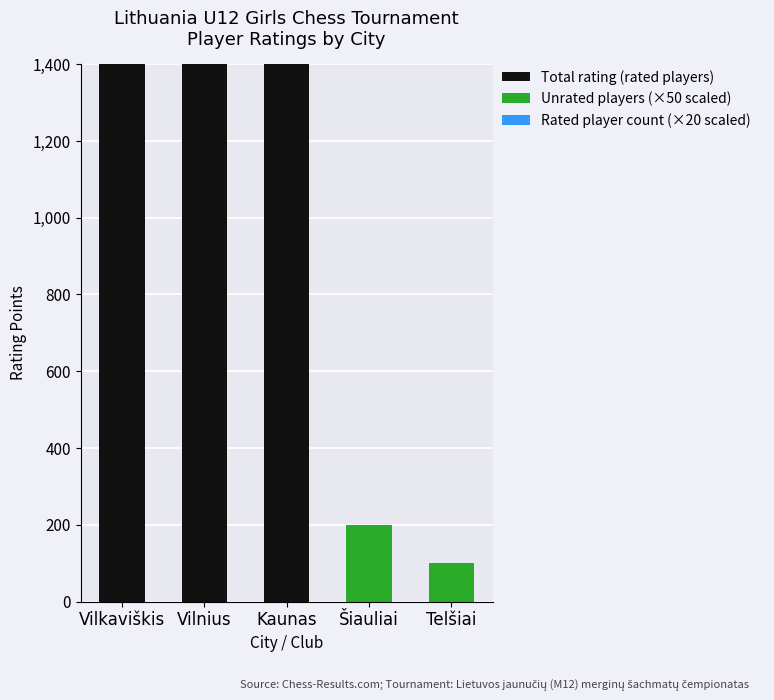

What position from the left is Kaunas?

3